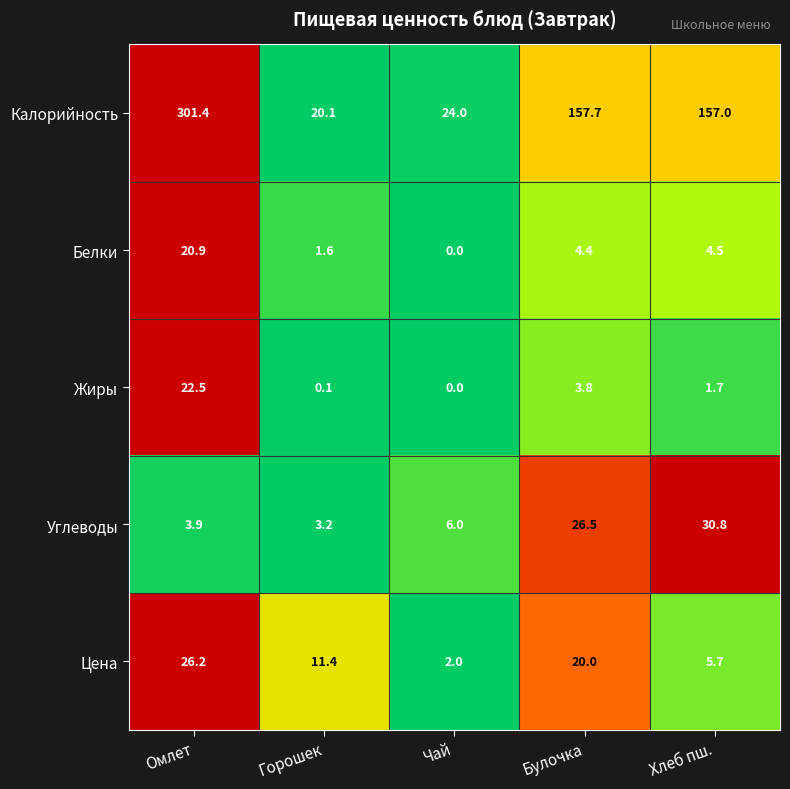

The Жиры series shows 0.1 at Горошек. True or false?

True